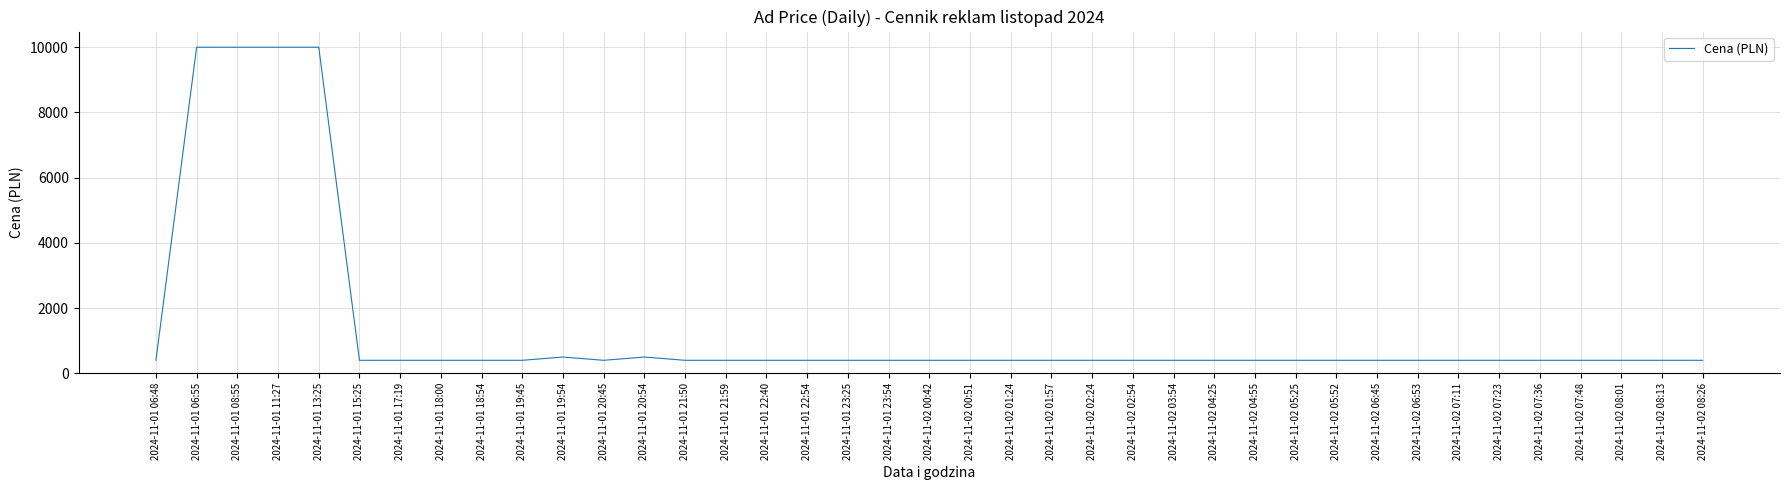

What is the difference between the maximum and minimum values?

9600